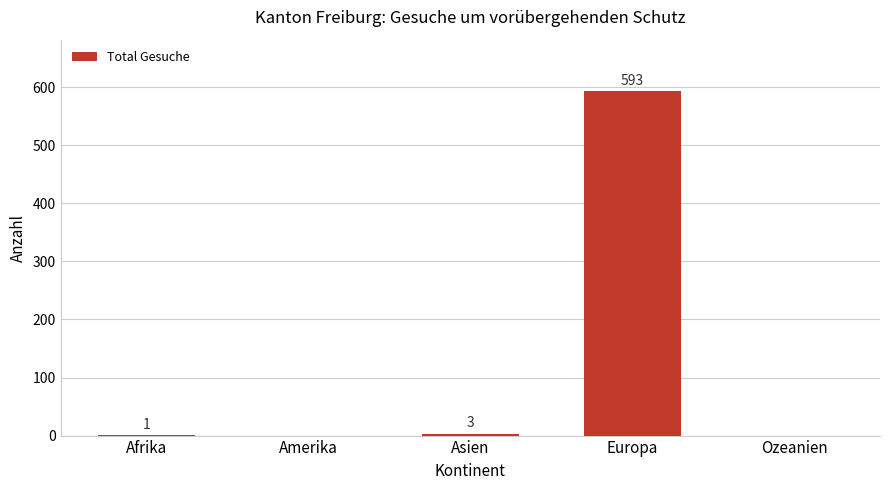

At which label is the value closest to 296?

Asien